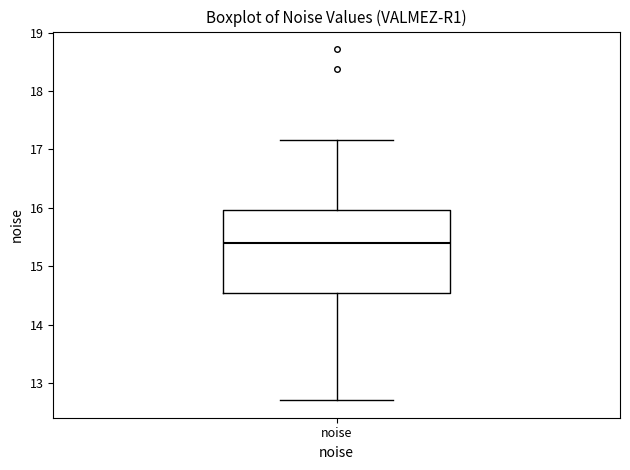

Where does the median line of the box for noise sit on the y-axis? The values are not printed on the chart, so give them approximately, as read against the axis.

15.4